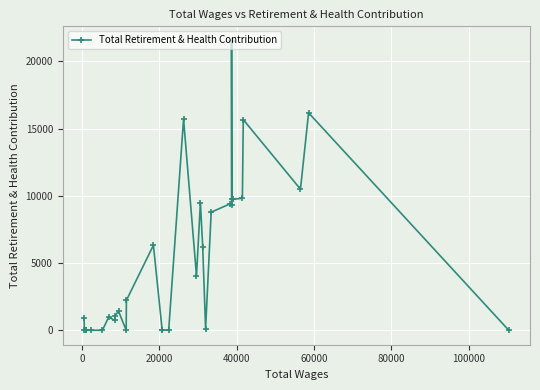

True or false: there are more than 1 points higher than both neighbors.

True